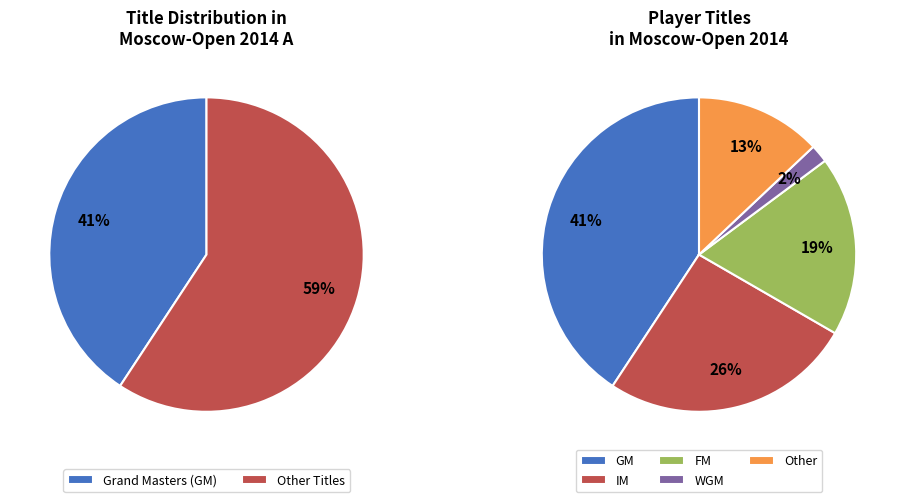

How many segments does this pie chart have?

5